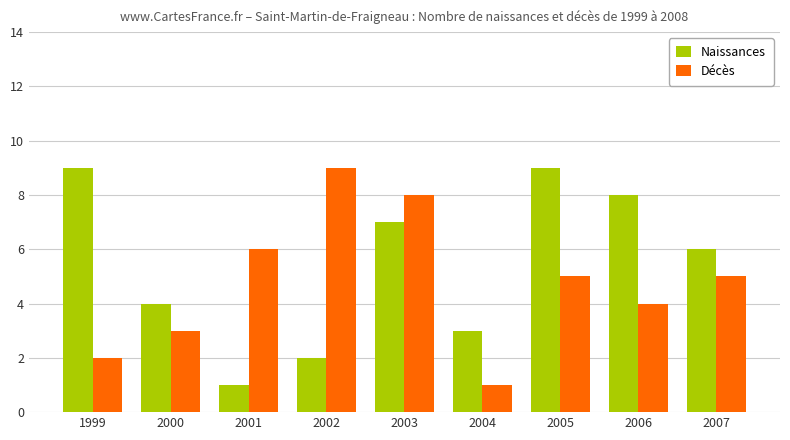

Rank the series by their average value, from lowest to highest.

Décès, Naissances